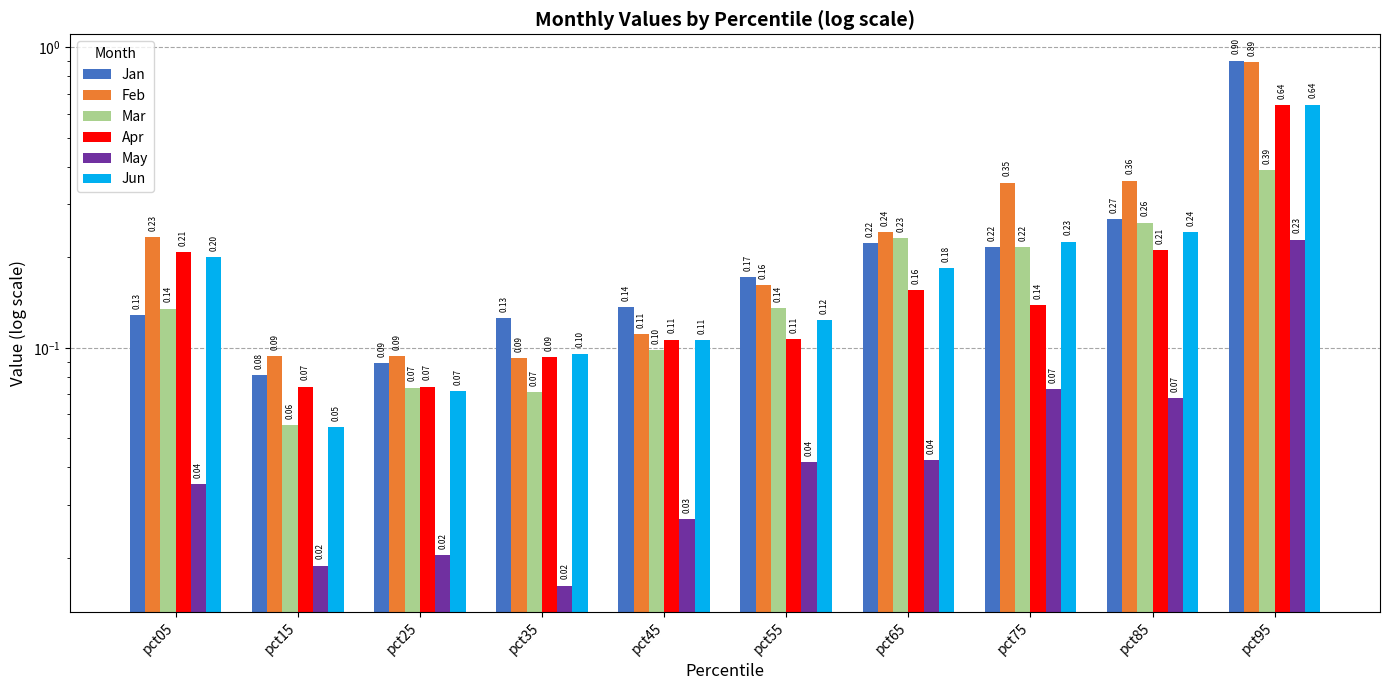

True or false: Jun has a value of 0.1 at pct25.

True